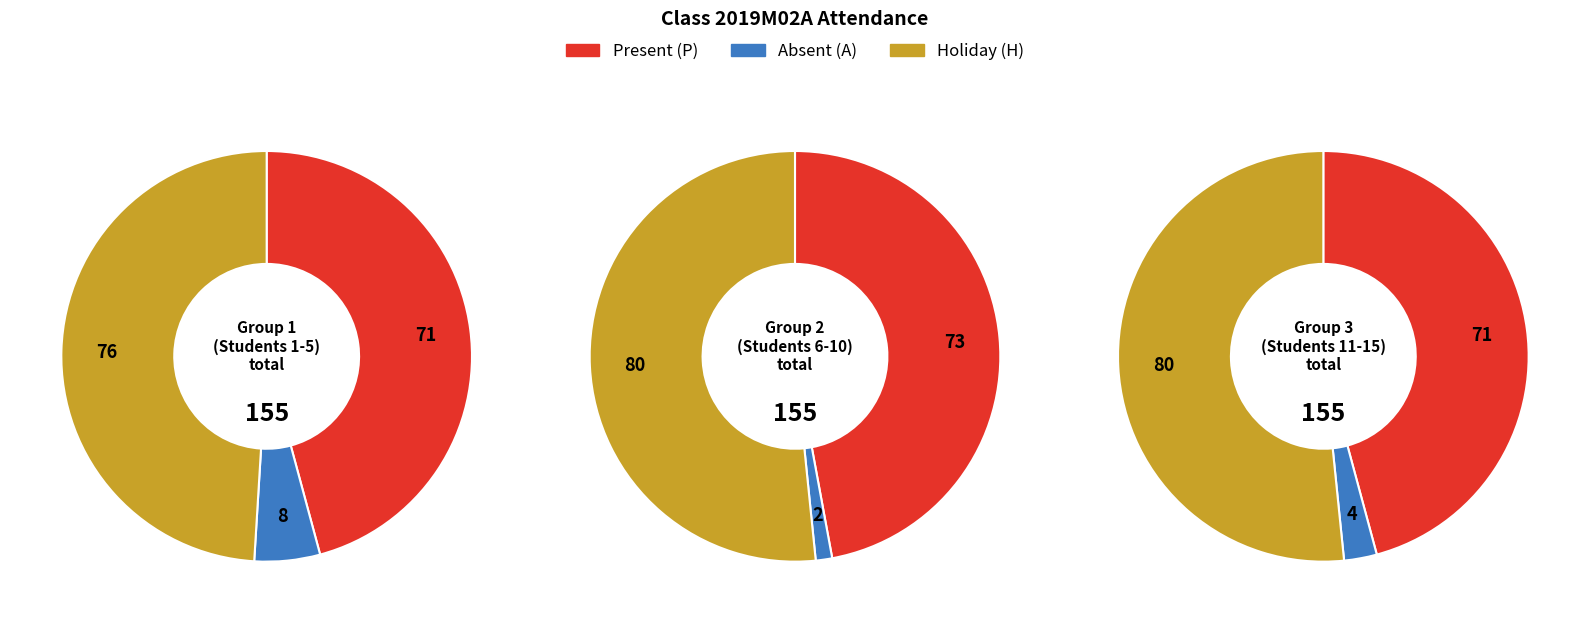

Is it true that Vishwajeet Anil Vadhane is 14% of the pie?

False